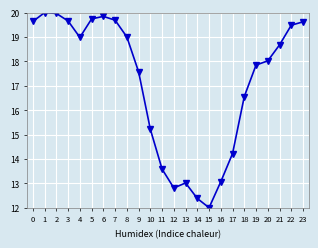

What is the change in value from 18 to 20?

+1.5